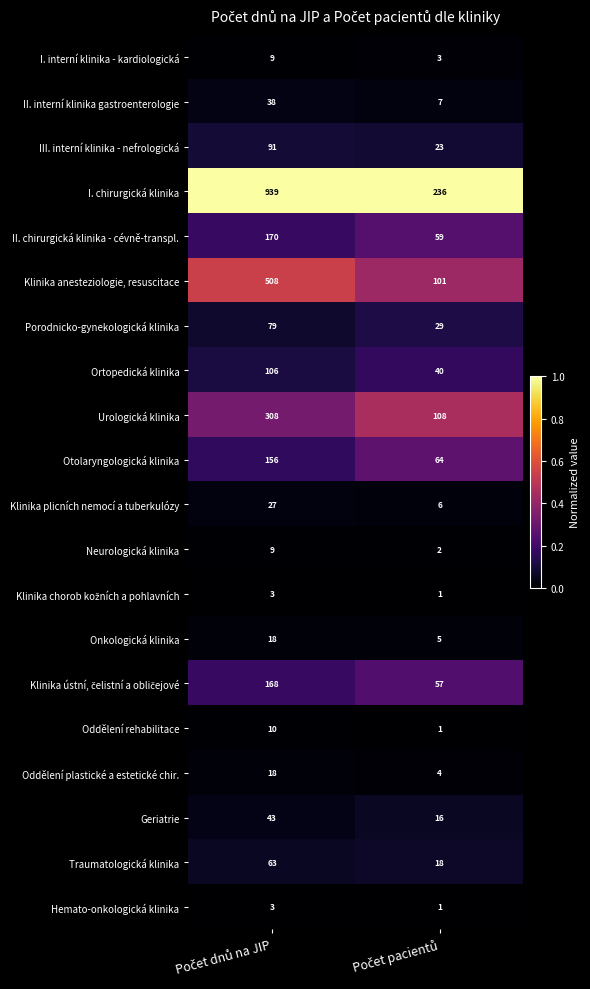

What is the maximum value shown in the chart?

939